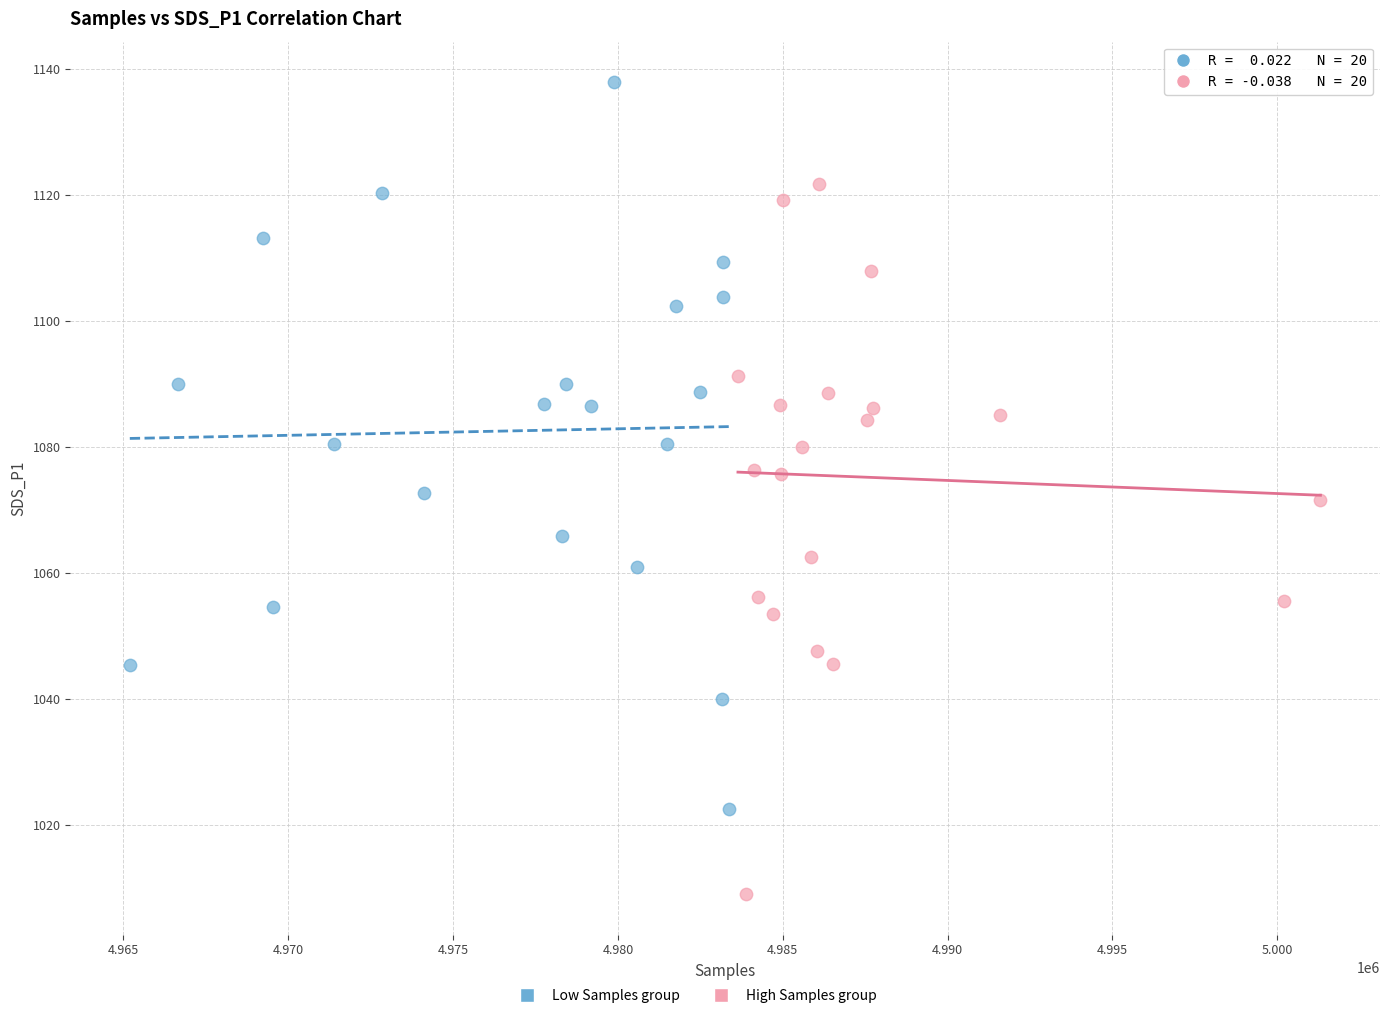

Which series has the largest Y range (max minus min)?

Low Samples group